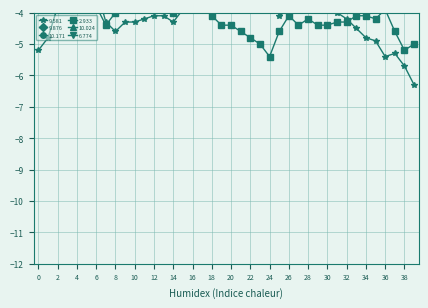

True or false: 6.774 has a value of -2.0 at 33.

True